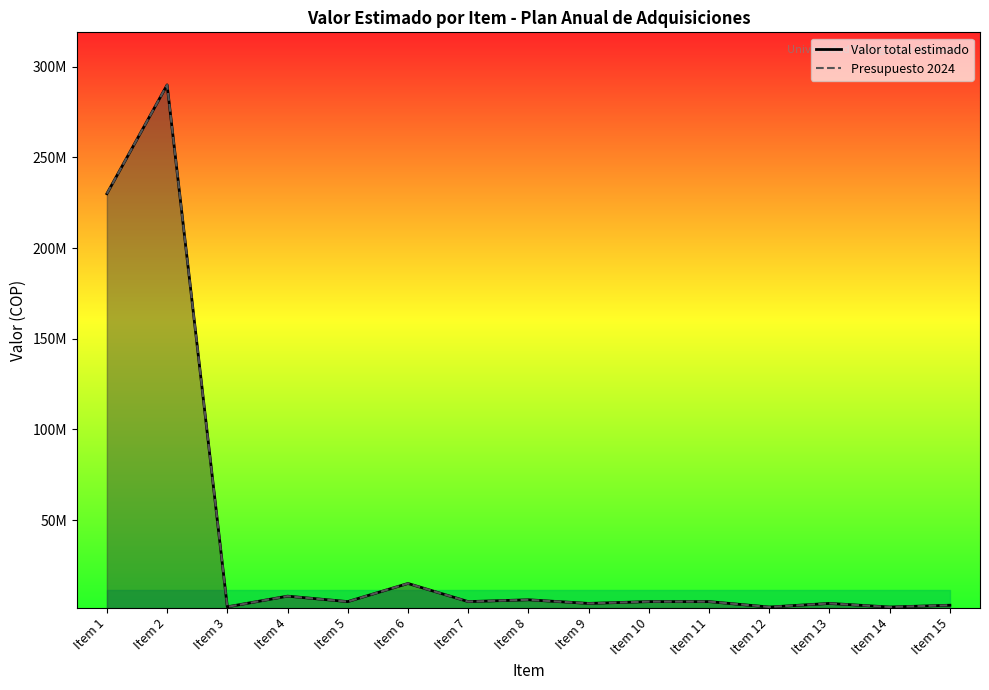

How many interior local valleys does the Presupuesto 2024 series have?

6